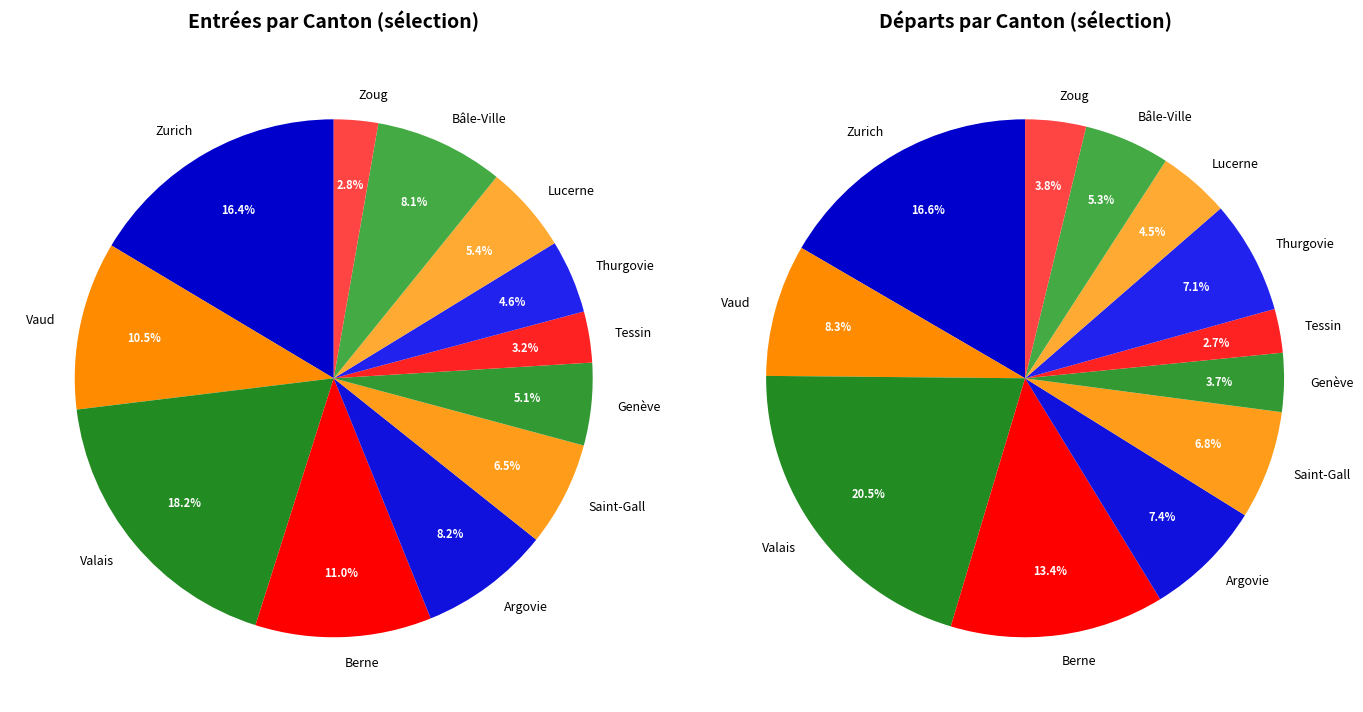

How many slices are in this pie chart?

12